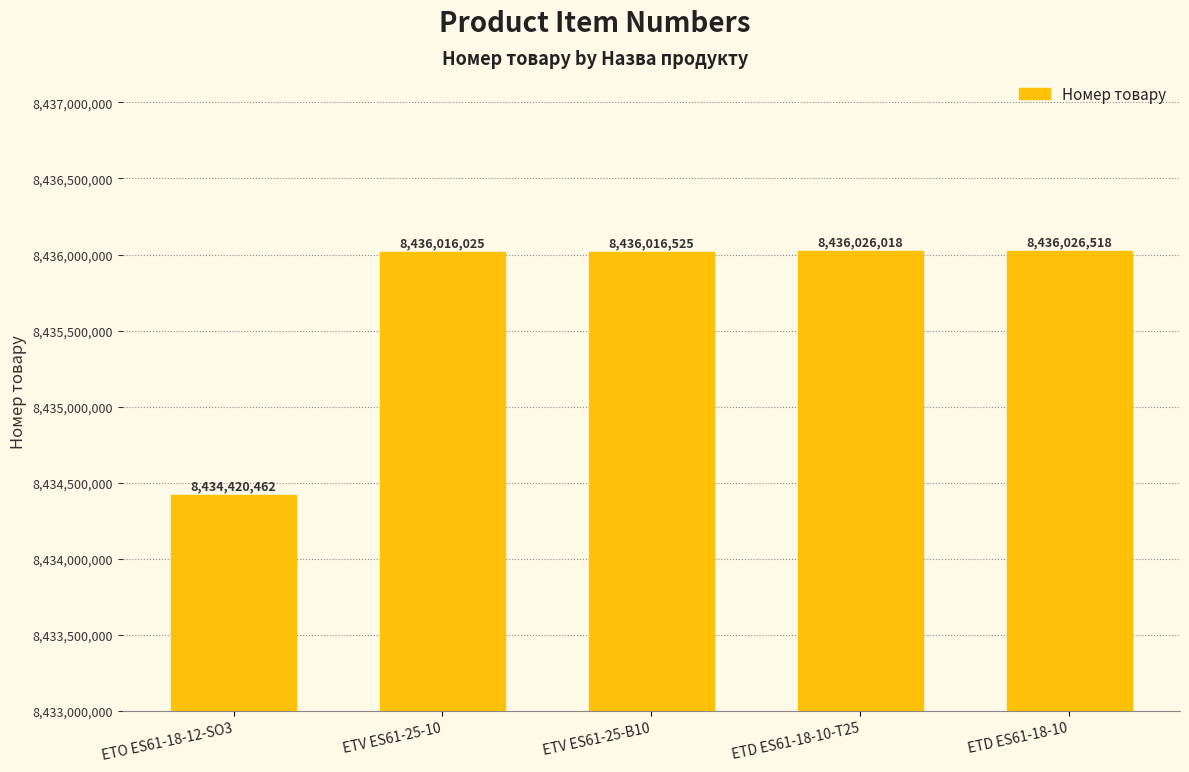

At which label is the value closest to 8435223490?

ETV ES61-25-10